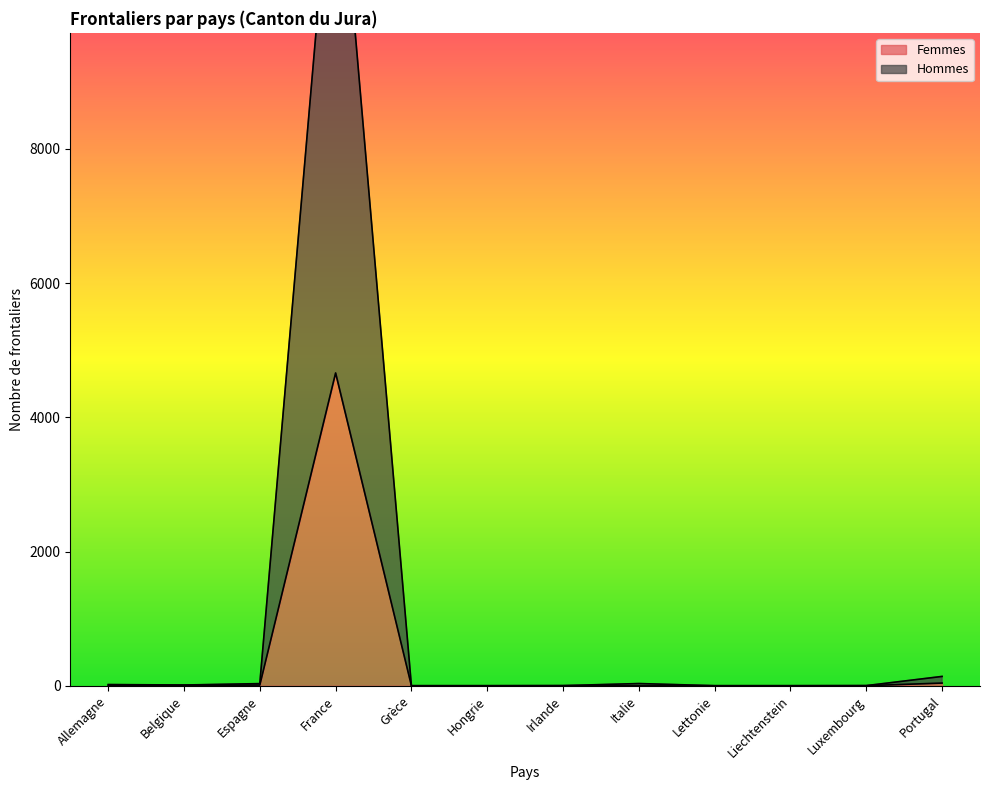

Count the number of data series in this chart.

2